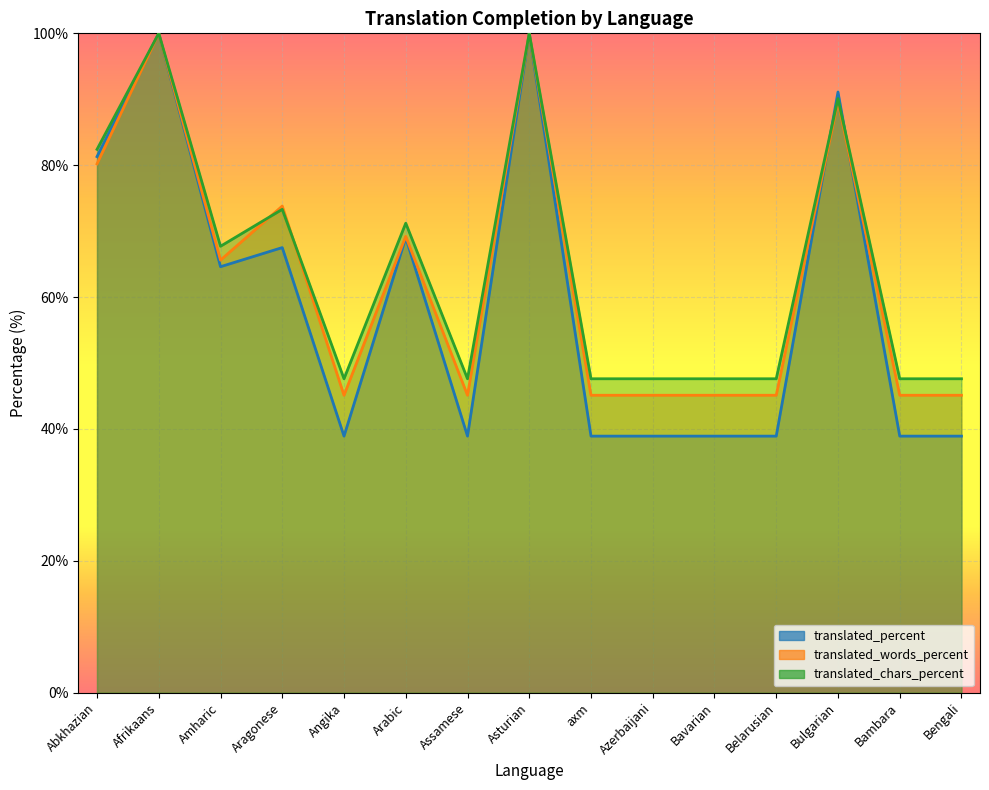

Reading left to right, extract all data points from this chart.

translated_percent: Abkhazian=81.3	Afrikaans=100.0	Amharic=64.6	Aragonese=67.5	Angika=38.9	Arabic=69.0	Assamese=38.9	Asturian=100.0	axm=38.9	Azerbaijani=38.9	Bavarian=38.9	Belarusian=38.9	Bulgarian=91.1	Bambara=38.9	Bengali=38.9
translated_words_percent: Abkhazian=80.2	Afrikaans=100.0	Amharic=65.6	Aragonese=73.8	Angika=45.1	Arabic=69.2	Assamese=45.1	Asturian=100.0	axm=45.1	Azerbaijani=45.1	Bavarian=45.1	Belarusian=45.1	Bulgarian=89.7	Bambara=45.1	Bengali=45.1
translated_chars_percent: Abkhazian=82.4	Afrikaans=100.0	Amharic=67.7	Aragonese=73.3	Angika=47.6	Arabic=71.2	Assamese=47.6	Asturian=100.0	axm=47.6	Azerbaijani=47.6	Bavarian=47.6	Belarusian=47.6	Bulgarian=90.1	Bambara=47.6	Bengali=47.6